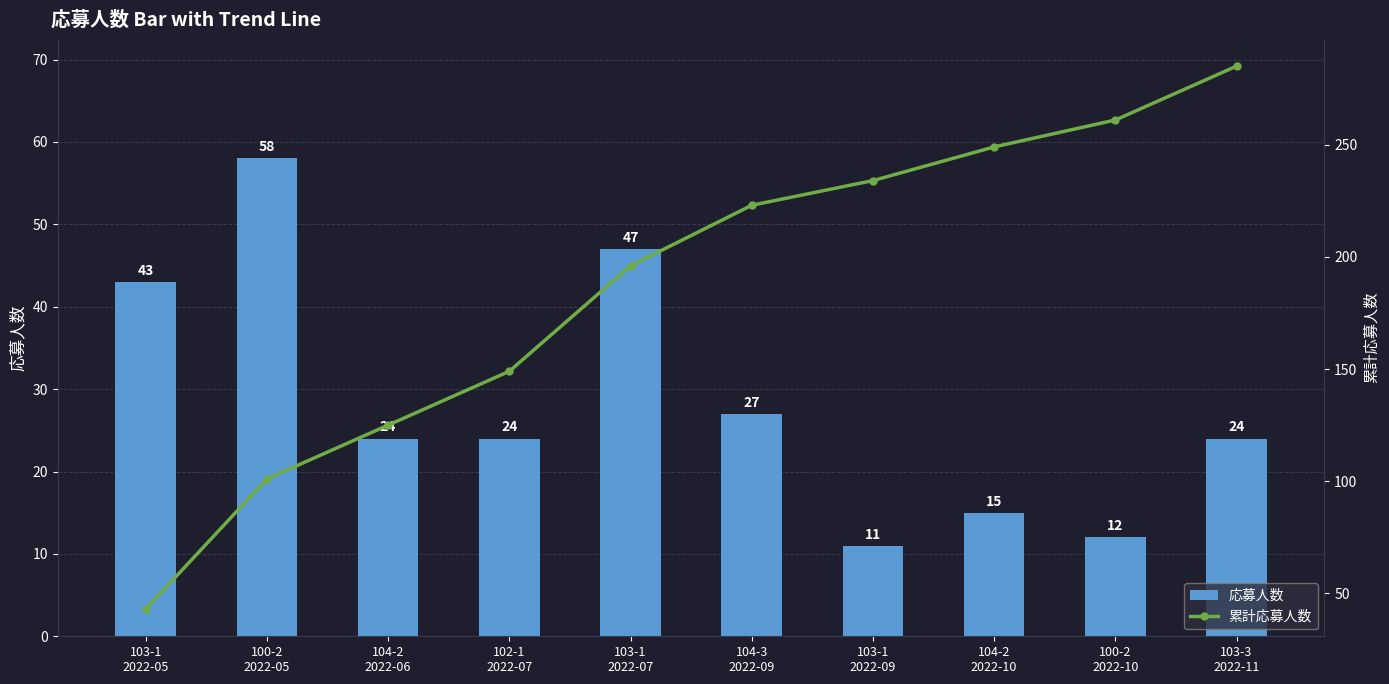

Reading left to right, transcribe all the data shown in this chart.

応募人数: 103-1
2022-05=43	100-2
2022-05=58	104-2
2022-06=24	102-1
2022-07=24	103-1
2022-07=47	104-3
2022-09=27	103-1
2022-09=11	104-2
2022-10=15	100-2
2022-10=12	103-3
2022-11=24
累計応募人数: 103-1
2022-05=43	100-2
2022-05=101	104-2
2022-06=125	102-1
2022-07=149	103-1
2022-07=196	104-3
2022-09=223	103-1
2022-09=234	104-2
2022-10=249	100-2
2022-10=261	103-3
2022-11=285